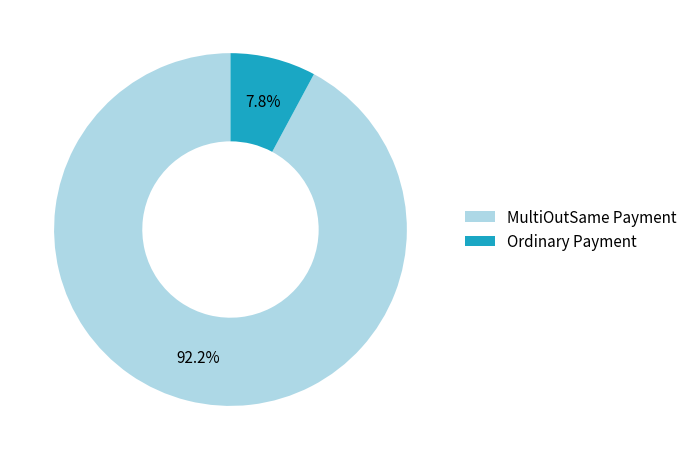

Between MultiOutSame Payment and Ordinary Payment, which is larger?

MultiOutSame Payment